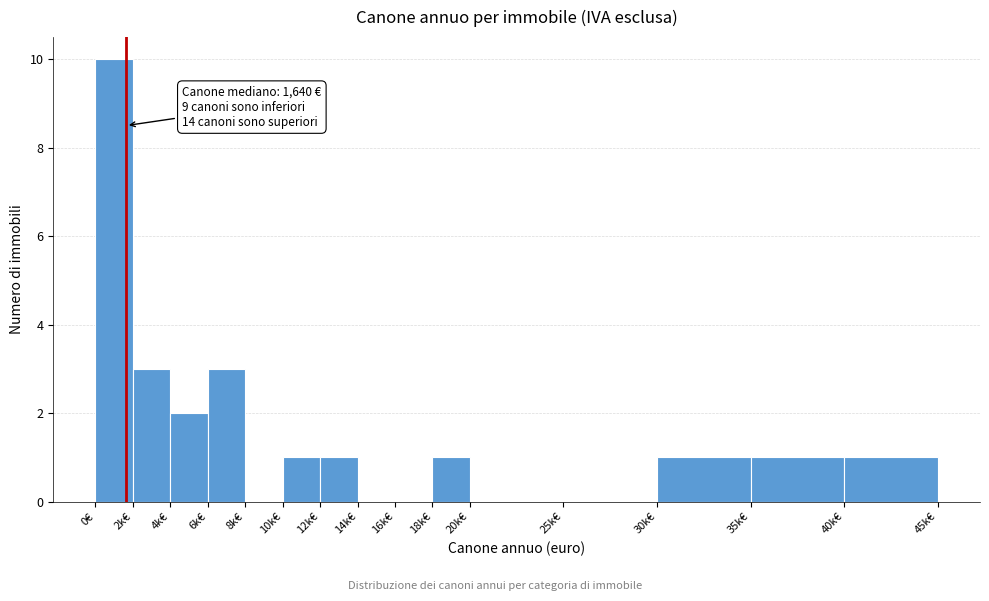

Reading left to right, list all the values displayed in this chart.

0€=10	2k€=3	4k€=2	6k€=3	8k€=0	10k€=1	12k€=1	14k€=0	16k€=0	18k€=1	20k€=0	25k€=0	30k€=1	35k€=1	40k€=1